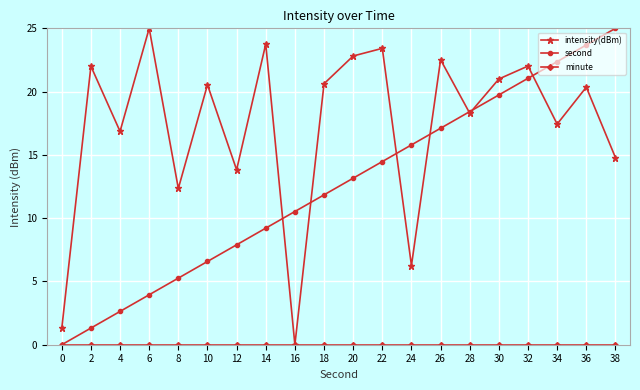

At which category is the sum across all series the highest?

36